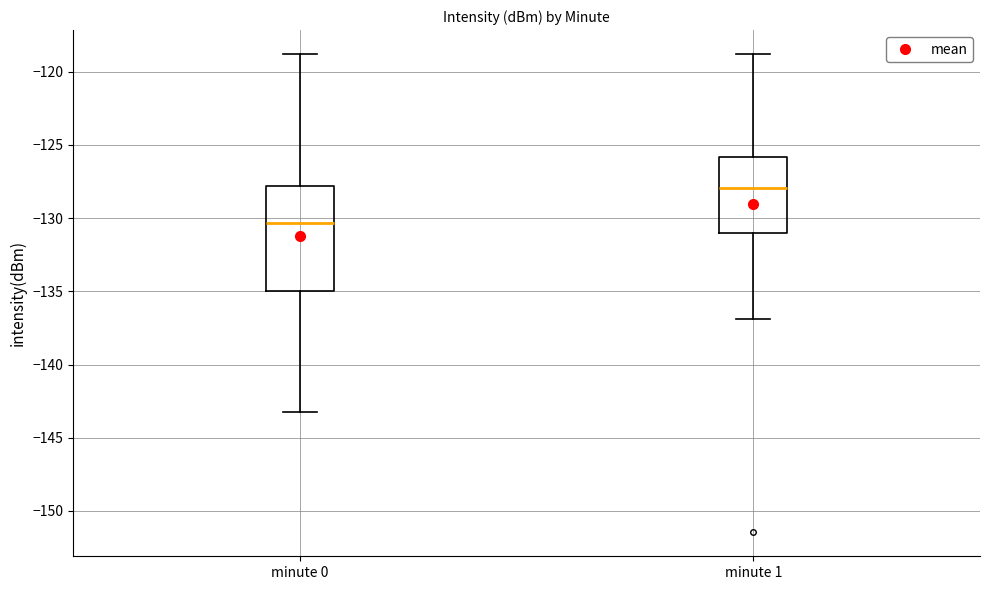

Reading left to right, read every box against the y-axis: the position of its median line, the range the box covers, and the ends of its whiskers. The values are not printed on the chart, so give them approximately, as read against the axis.

minute 0: median -130.5, box -135.0 to -128.0, whiskers -143.0 to -119.0
minute 1: median -128.0, box -131.0 to -126.0, whiskers -137.0 to -119.0